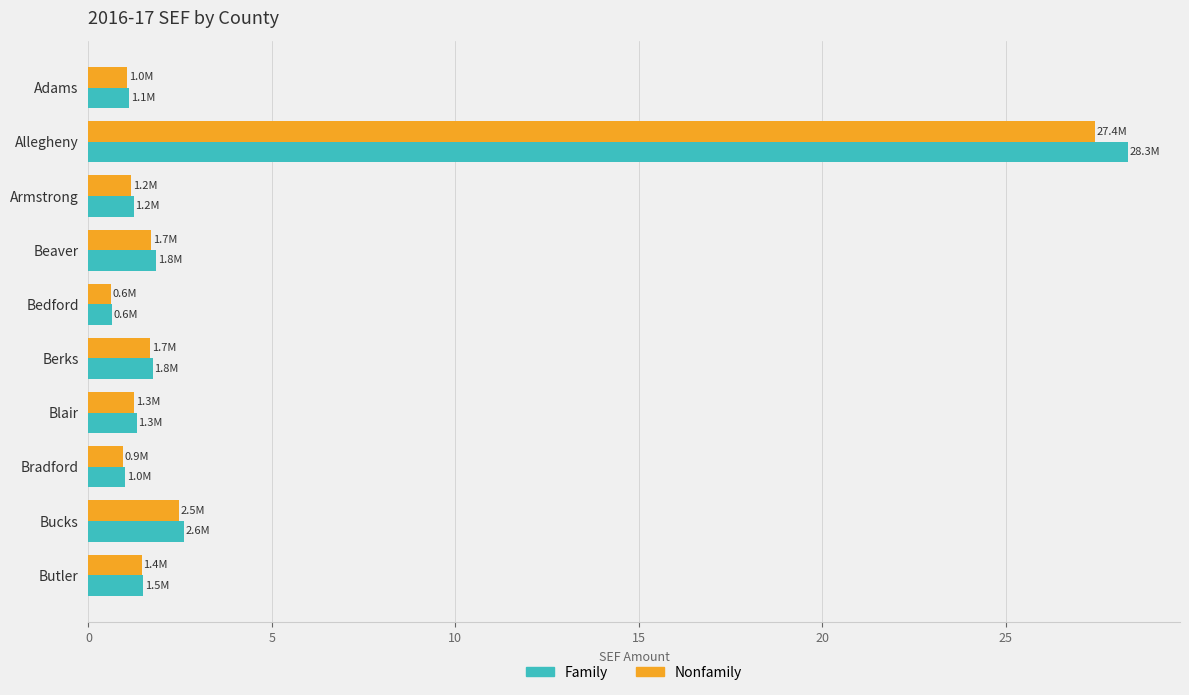

How many data points does each series have?

10